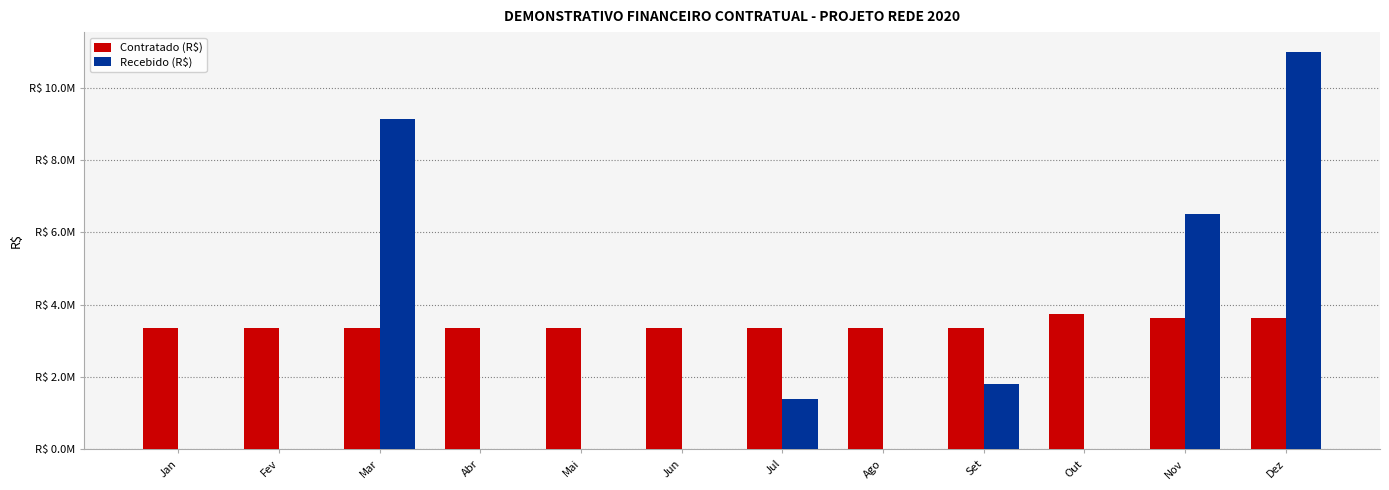

Between Ago and Out, which is larger?

Out